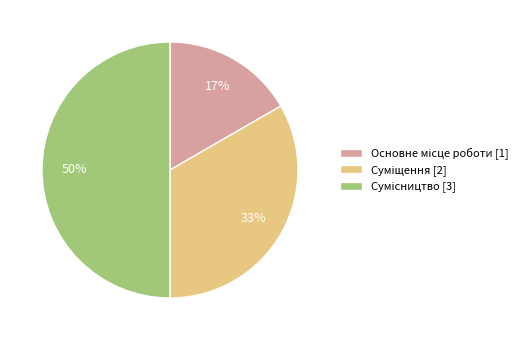

To the nearest percent, what is the average slice percentage?

33%